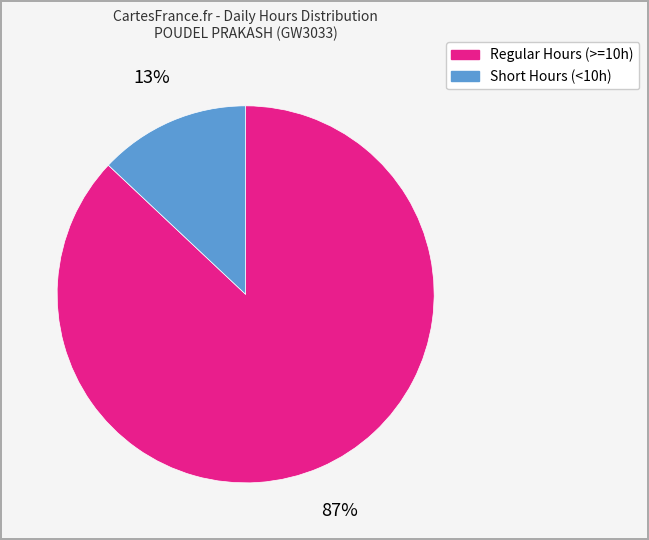

To the nearest percent, what is the average slice percentage?

50%